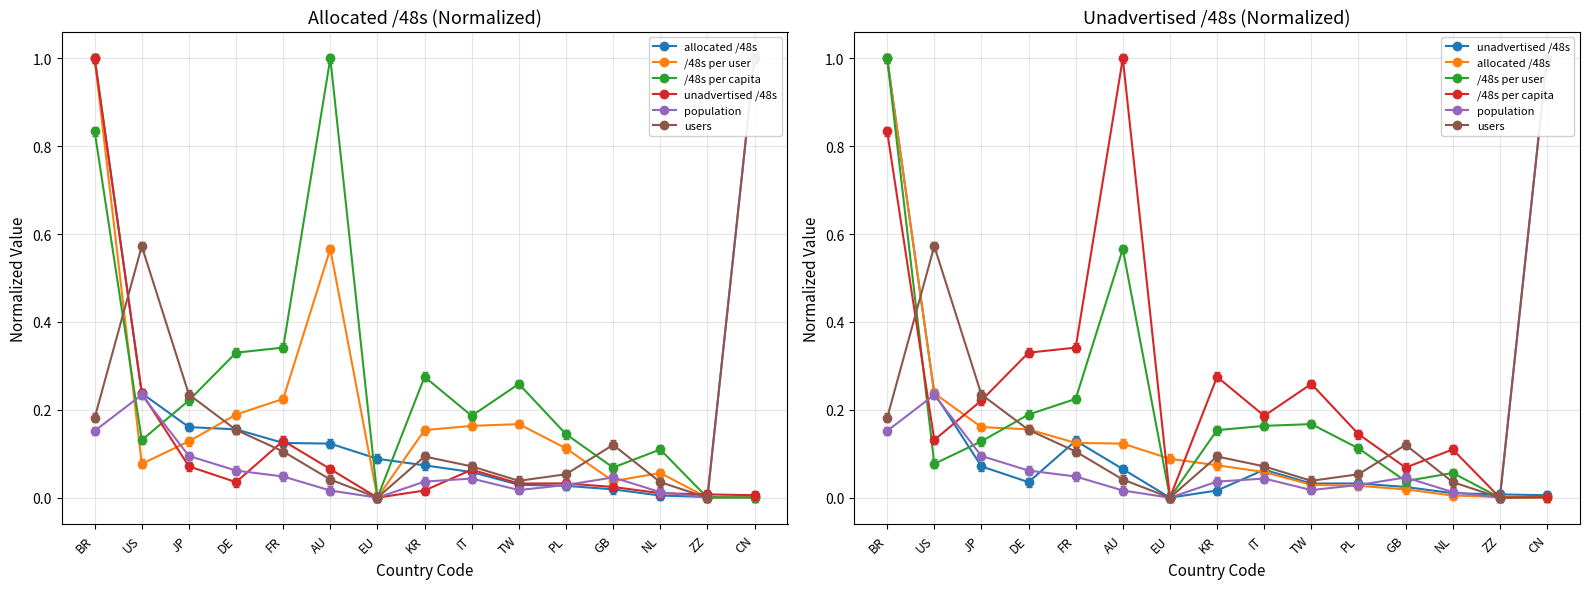

Which has a higher value, IT or NL?

IT